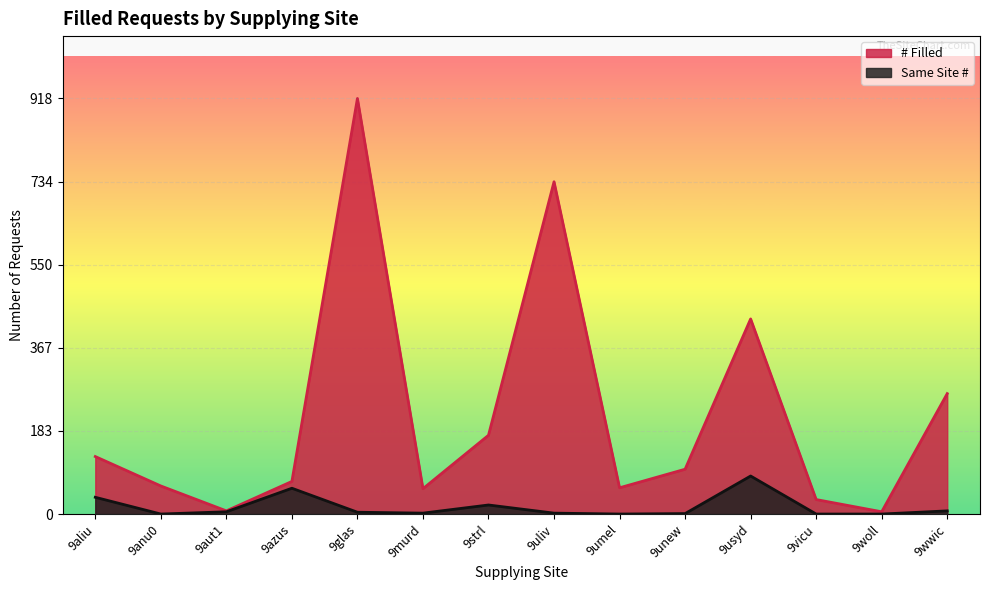

What is the difference between the Same Site # values at 9aut1 and 9strl?

15